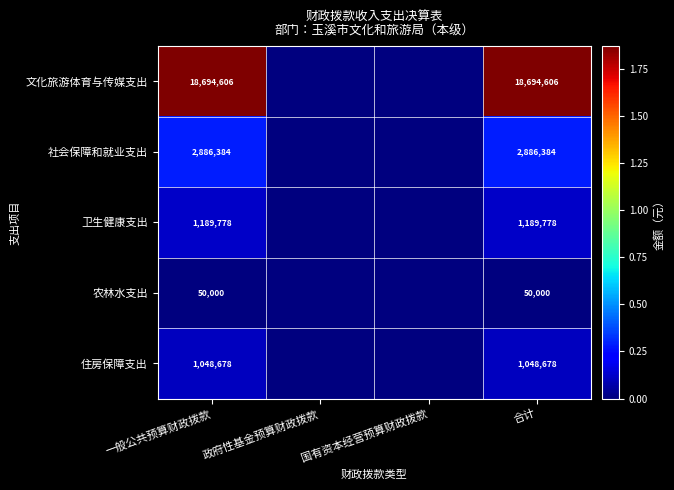

What is the difference between the highest and lowest values at 一般公共预算财政拨款?

18644606